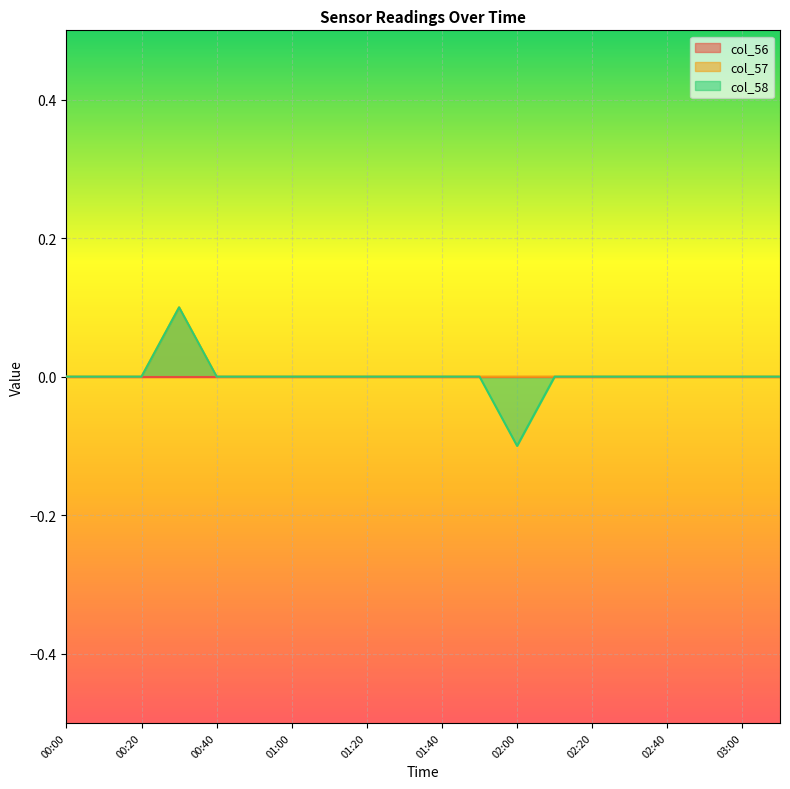

Which series has the widest spread of values?

col_58